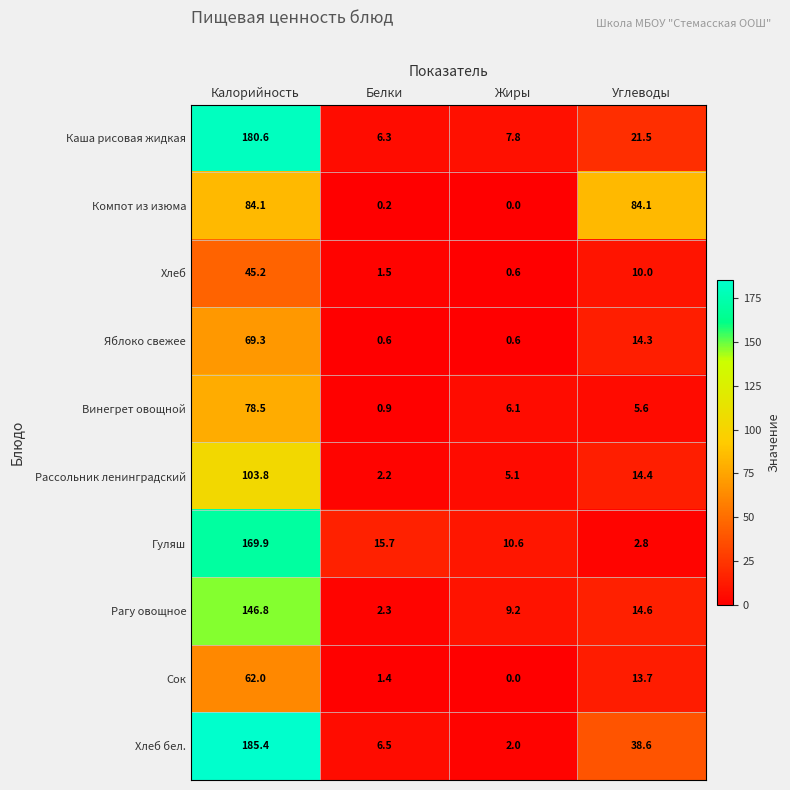

List the series in order of their peak value, lowest first.

Хлеб, Сок, Яблоко свежее, Винегрет овощной, Компот из изюма, Рассольник ленинградский, Рагу овощное, Гуляш, Каша рисовая жидкая, Хлеб бел.